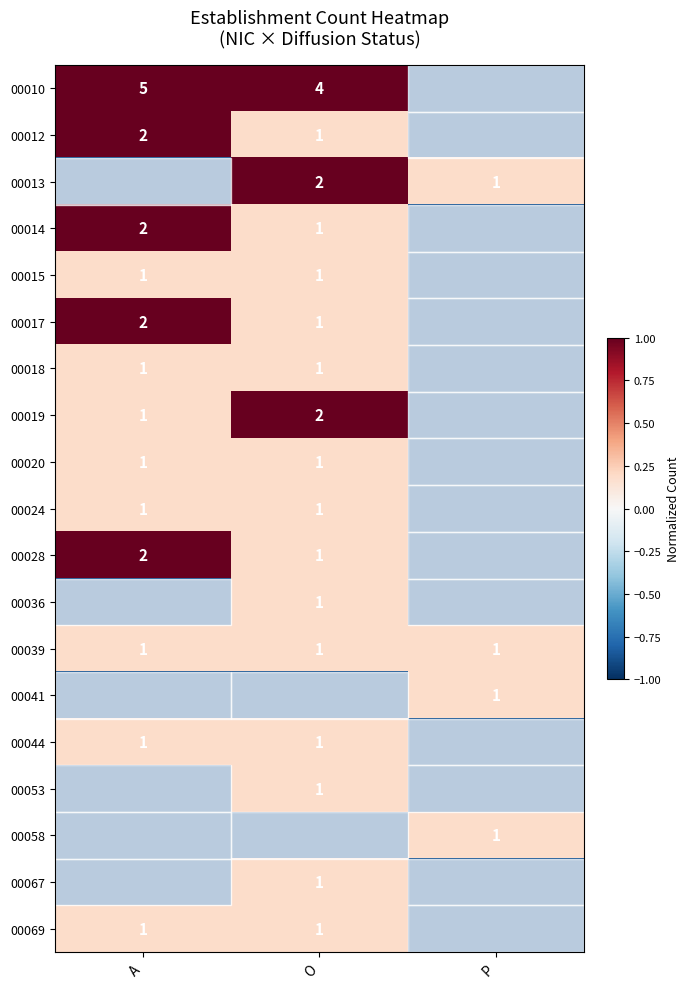

Is the value of 00014 at A greater than the value of 00036 at O?

Yes